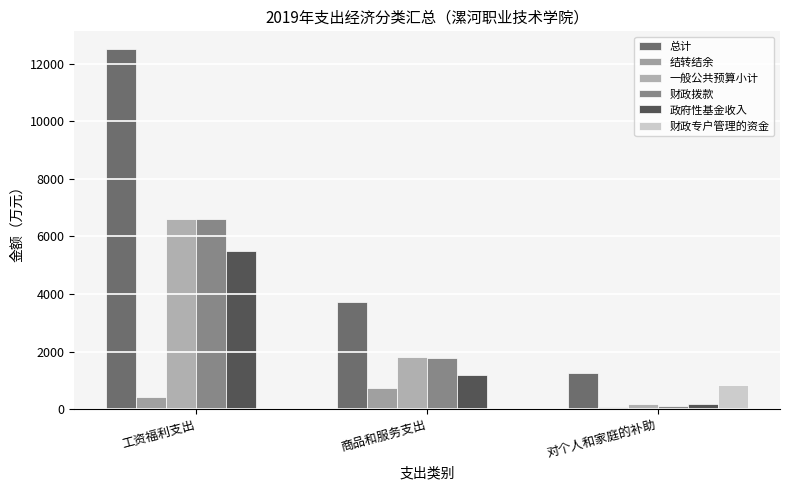

The 结转结余 series shows 737.5 at 商品和服务支出. True or false?

True